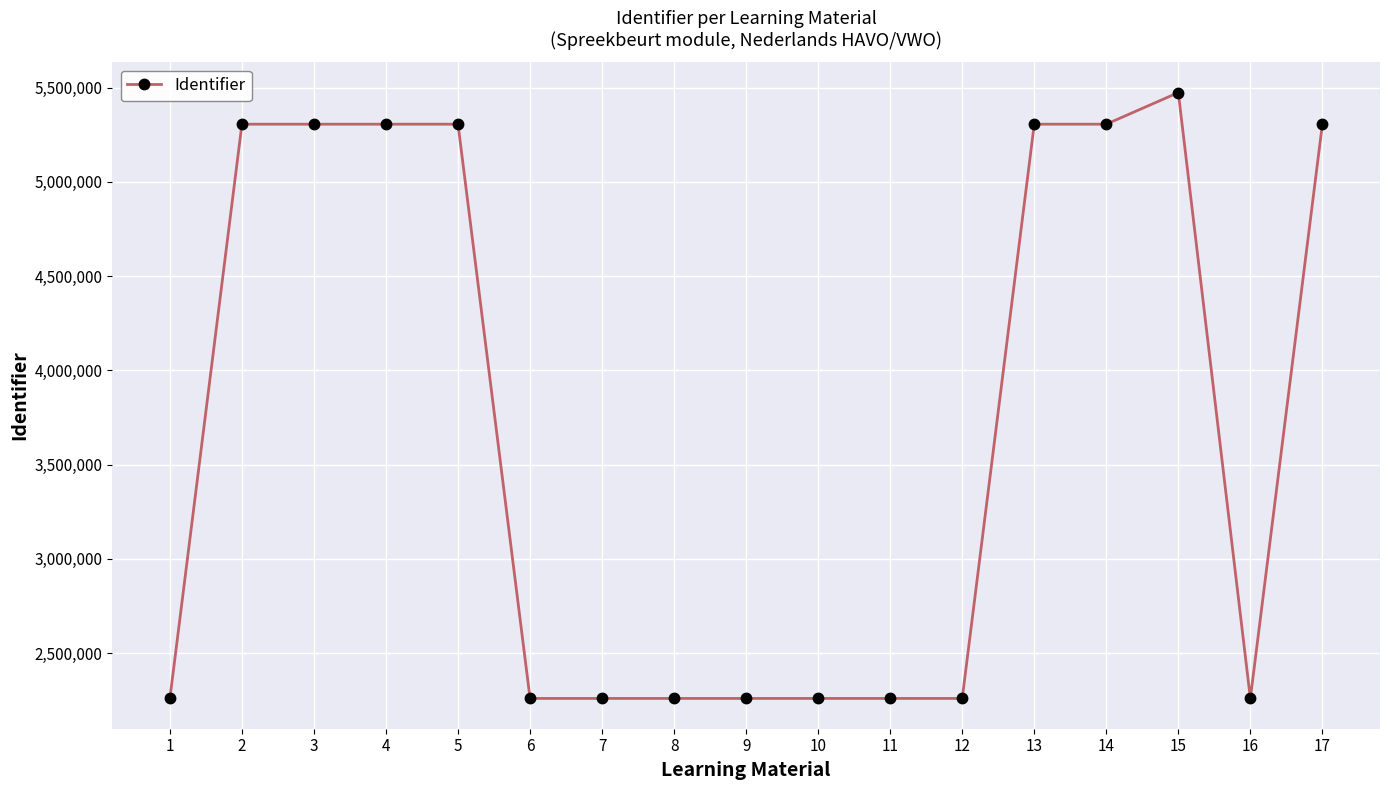

The value at 9 is 1478865. True or false?

False